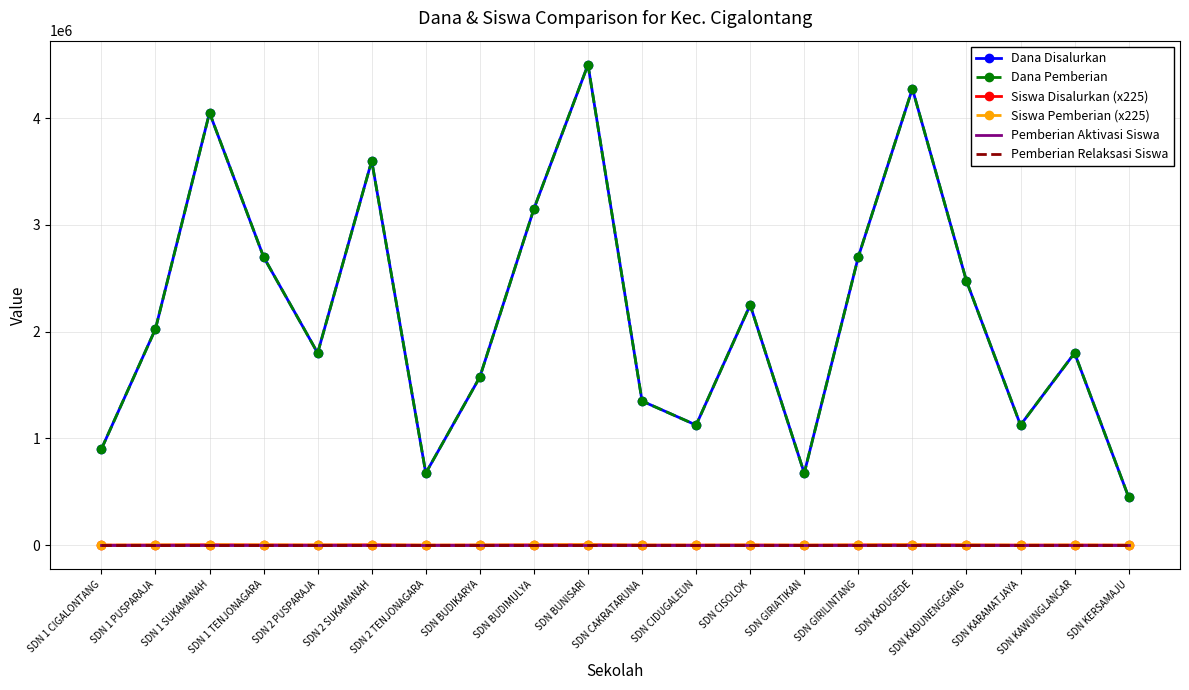

True or false: Pemberian Aktivasi Siswa and Dana Pemberian cross at least once.

False